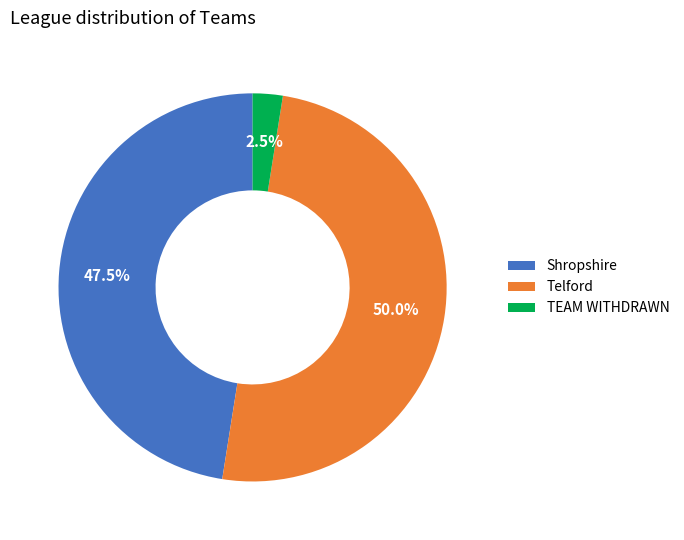

What percentage is the Telford slice, to the nearest percent?

50%